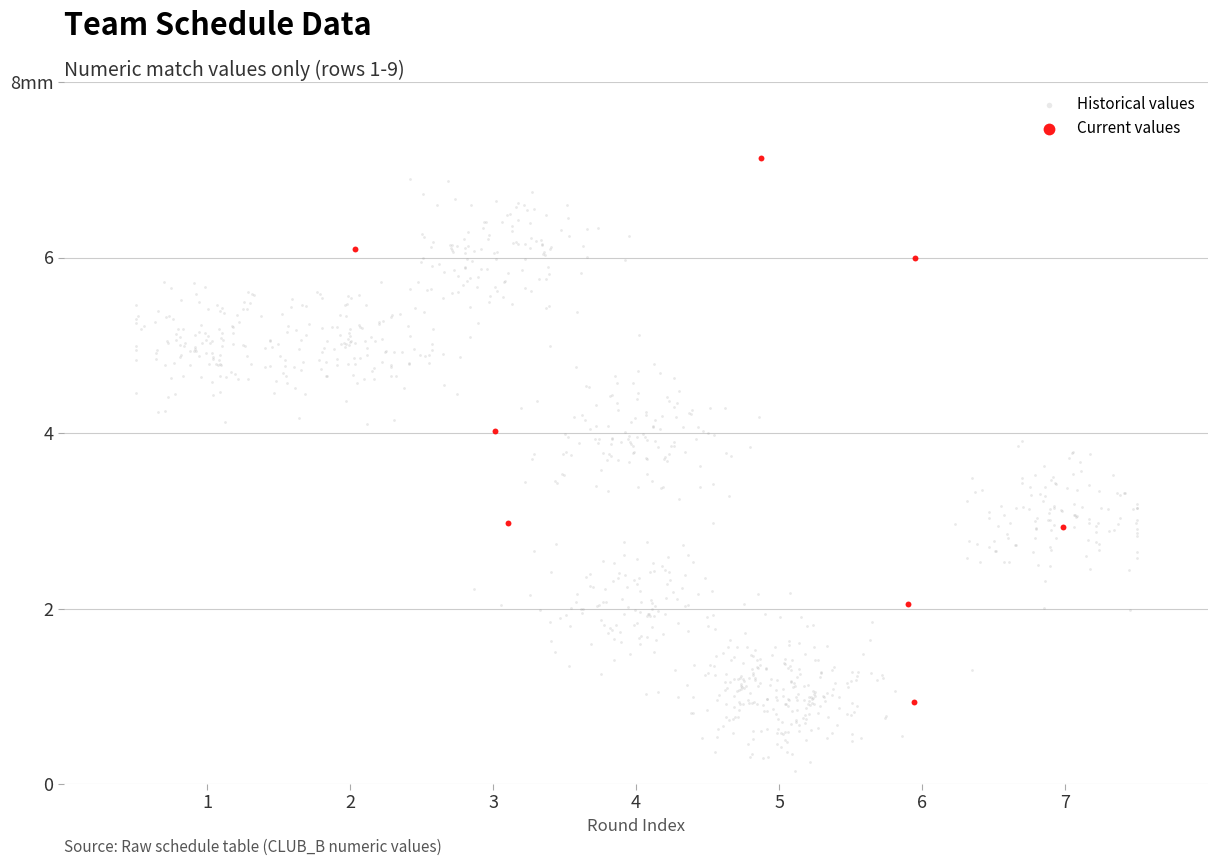

Which series has the widest spread of Y values?

Historical values